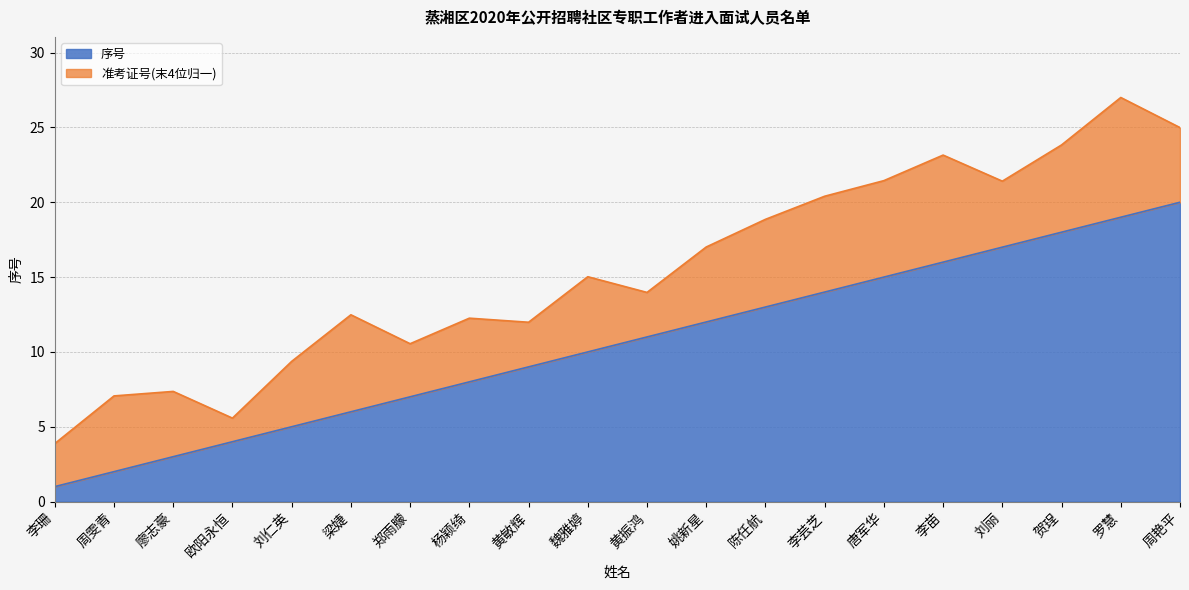

Does the chart have visible grid lines?

Yes